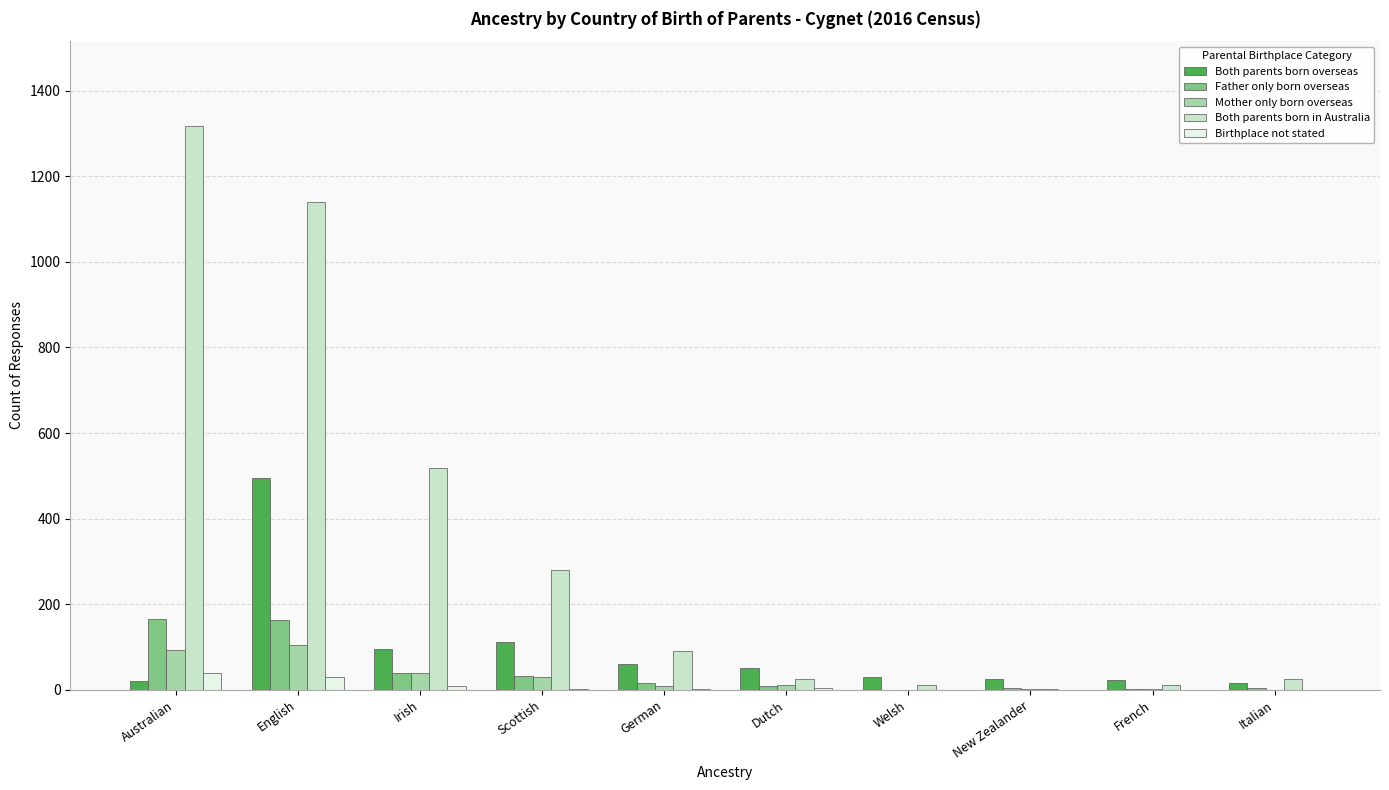

What is the sum of the Father only born overseas values at Australian and English?

330